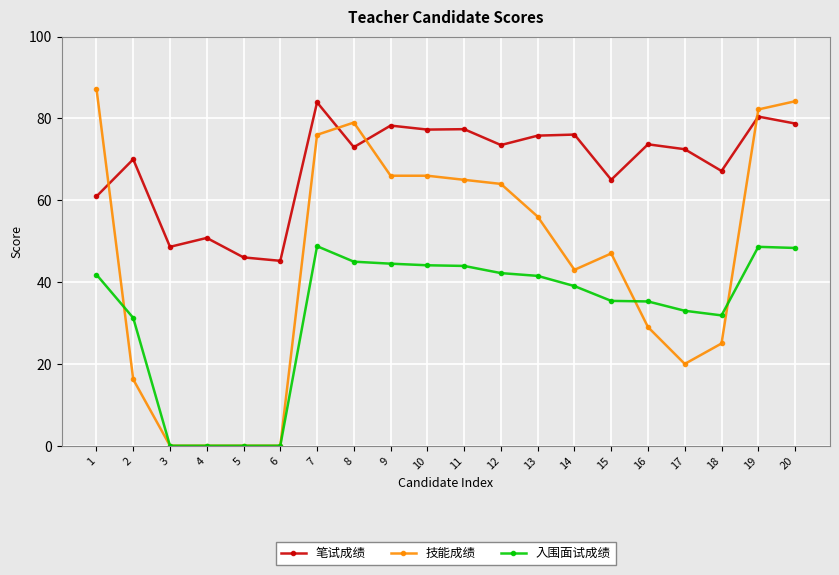

Rank the series by their maximum value, from lowest to highest.

入围面试成绩, 笔试成绩, 技能成绩